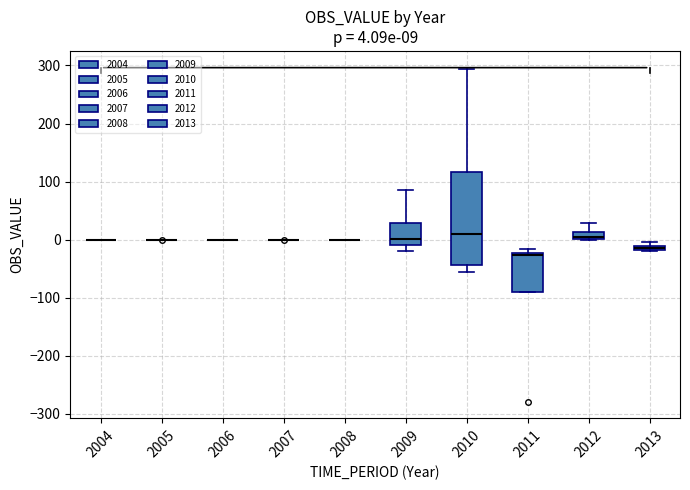

Which box is the tallest, from its lower edge to its upper edge?

2010